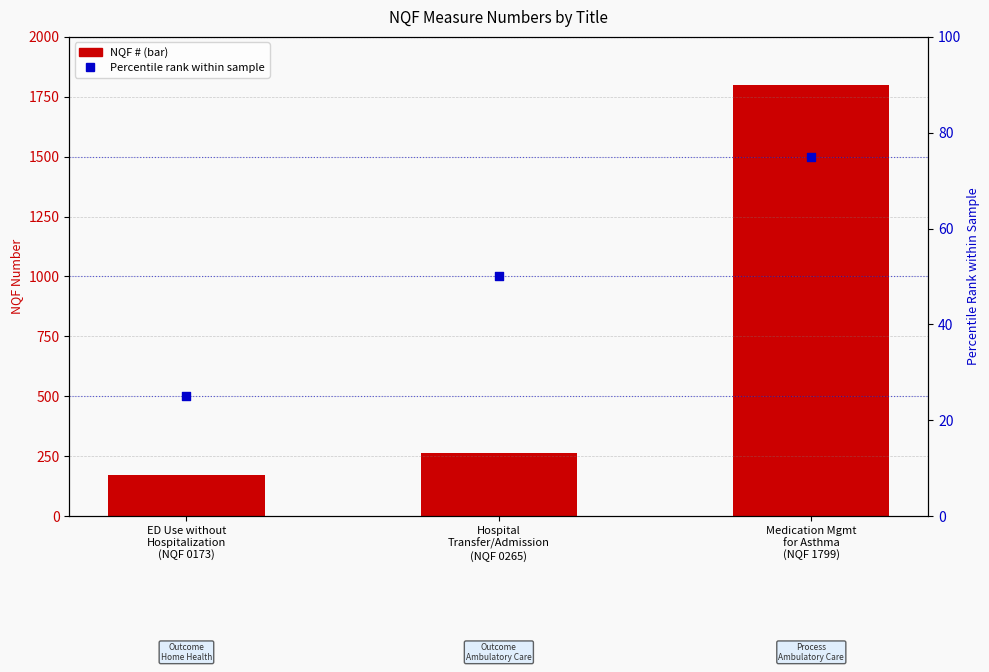

At how many categories does at least one series exceed 185?

2